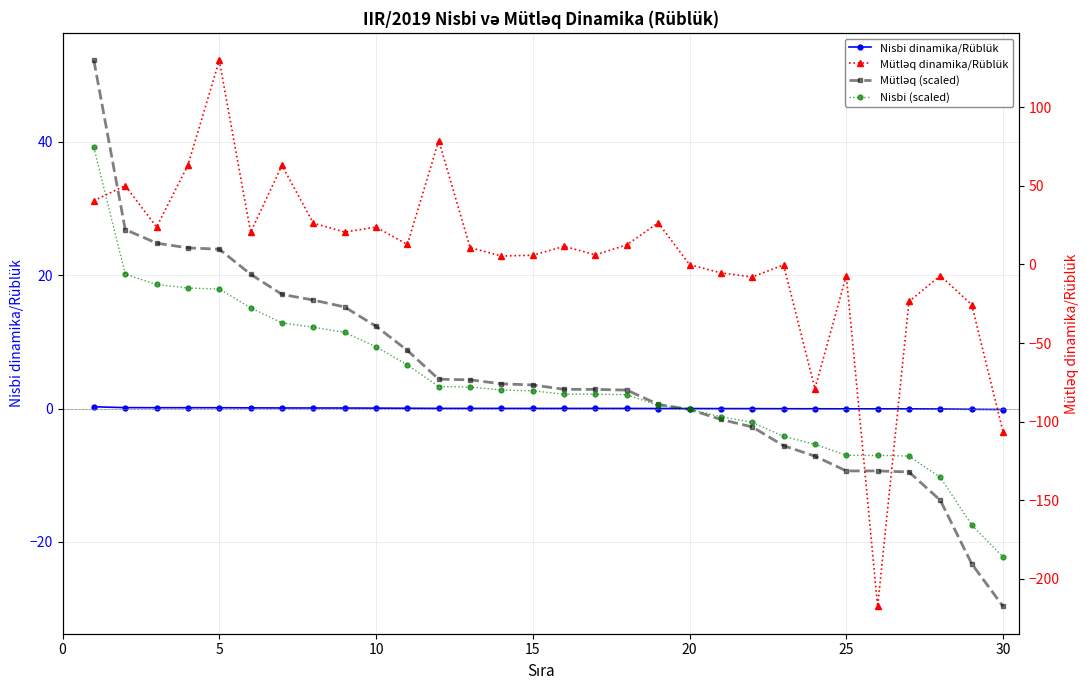

Which has a higher value, 19 or 15?

15